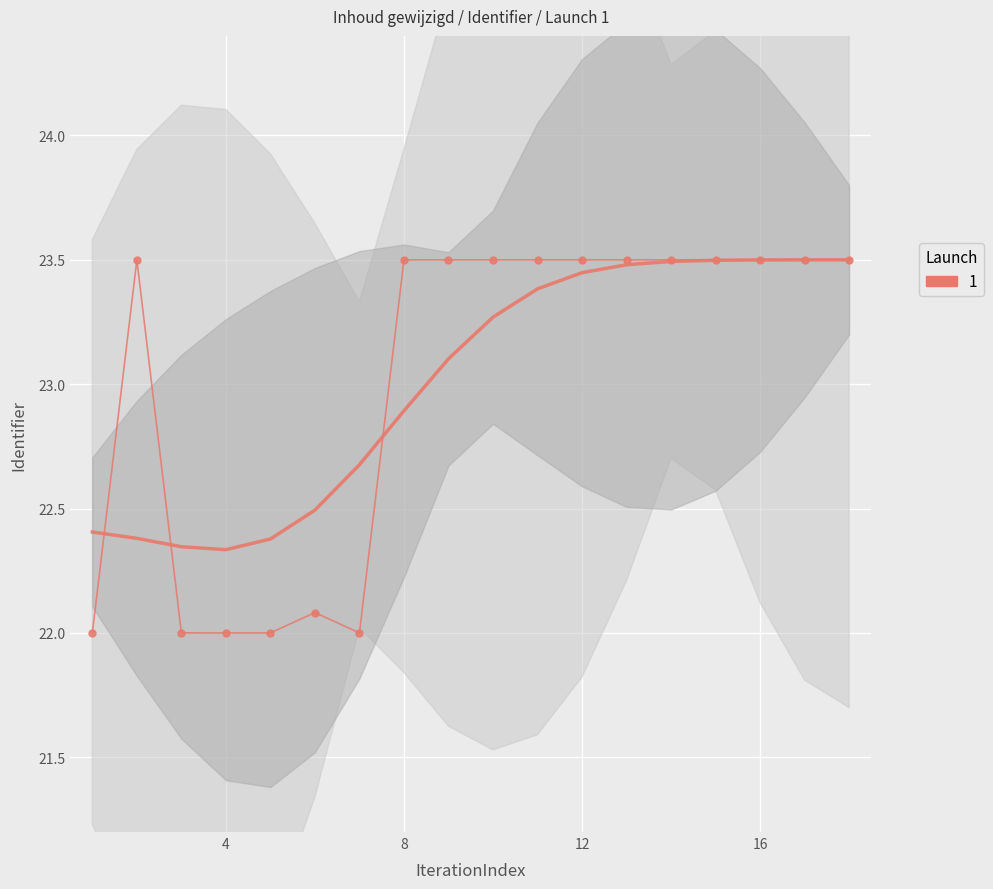

How many points are lower than both their immediate neighbors (excluding endpoints)?

2